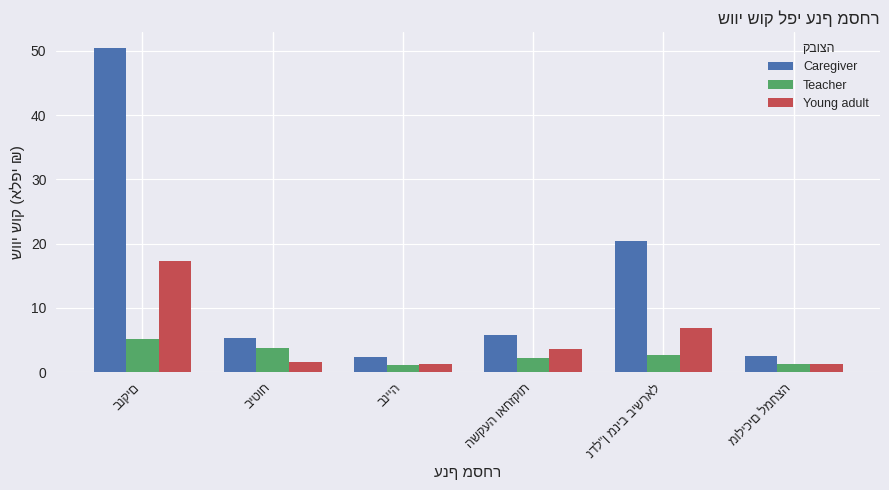

Count the number of data series in this chart.

3